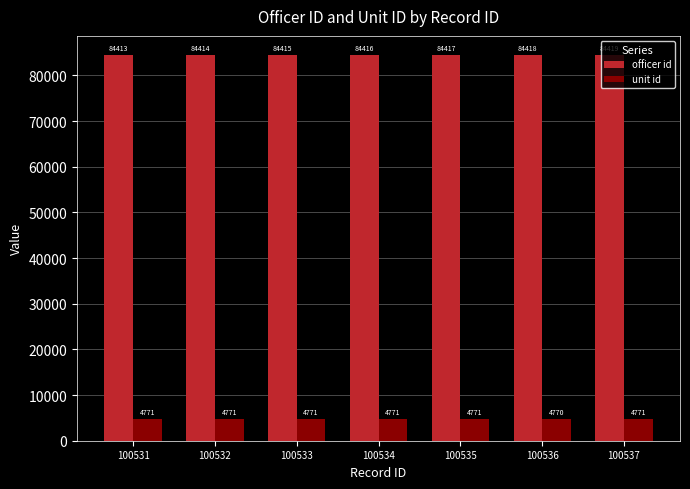

At which category does the chart reach its peak across all series?

100537